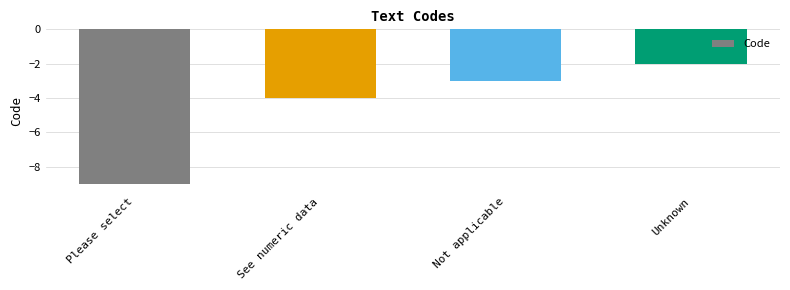

At which label is the value closest to -5?

See numeric data